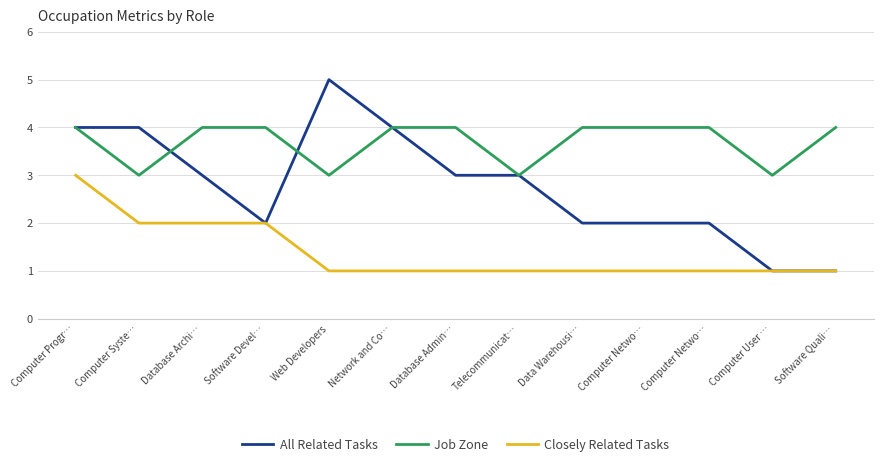

Between Web Developers and Telecommunicat…, which series saw the biggest shift?

All Related Tasks